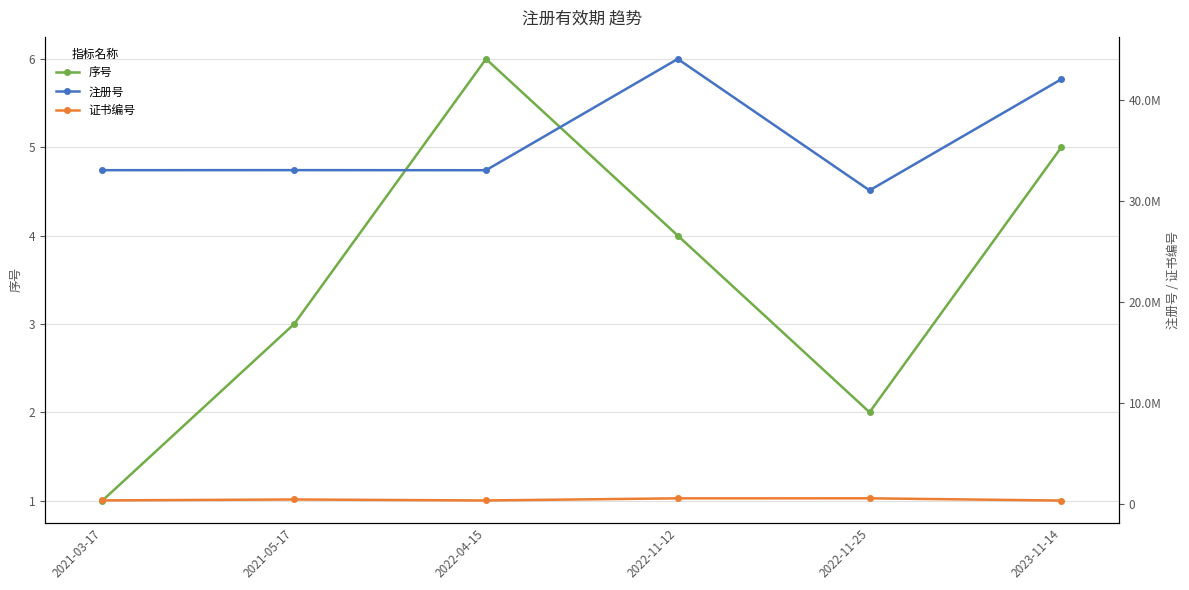

True or false: 注册号 and 证书编号 cross at least once.

False